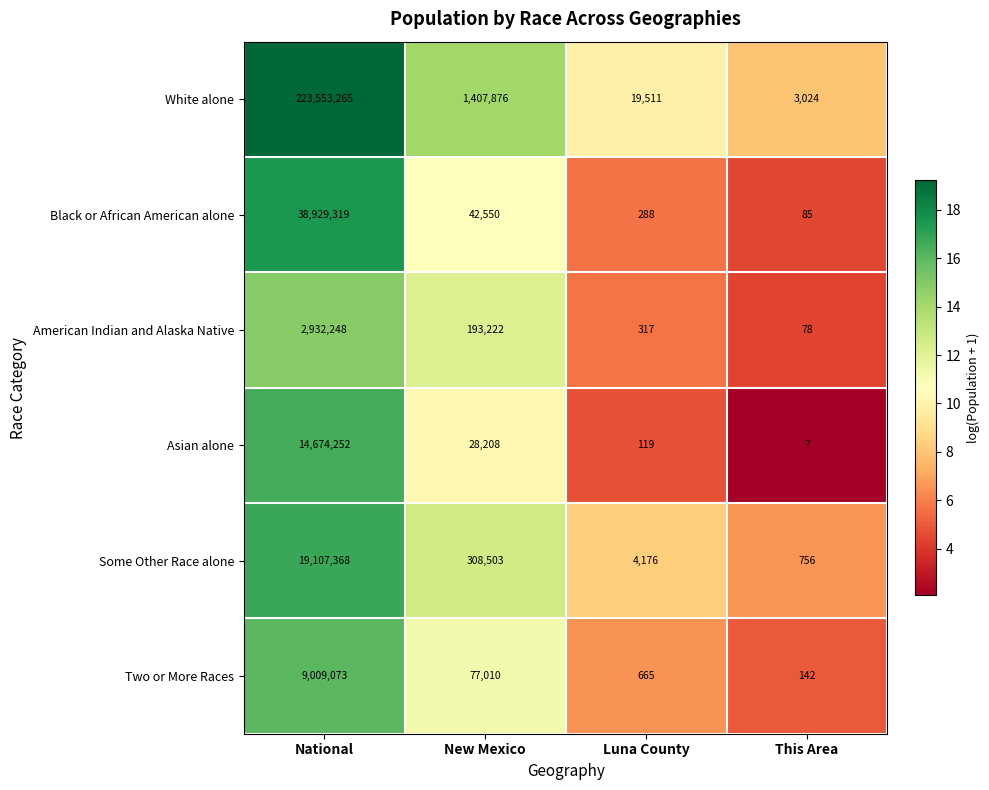

True or false: Asian alone has a value of 3 at This Area.

False